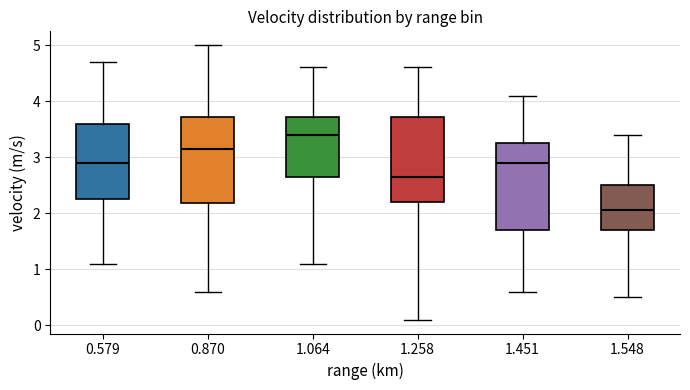

Reading left to right, transcribe this box plot: for each box, give where its median line is, the range the box spans, and where its two whiskers end, as read against the y-axis. The values are not printed on the chart, so give them approximately, as read against the axis.

0.579: median 2.9, box 2.3 to 3.6, whiskers 1.1 to 4.7
0.870: median 3.2, box 2.2 to 3.7, whiskers 0.6 to 5.0
1.064: median 3.4, box 2.7 to 3.7, whiskers 1.1 to 4.6
1.258: median 2.7, box 2.2 to 3.7, whiskers 0.1 to 4.6
1.451: median 2.9, box 1.7 to 3.3, whiskers 0.6 to 4.1
1.548: median 2.1, box 1.7 to 2.5, whiskers 0.5 to 3.4